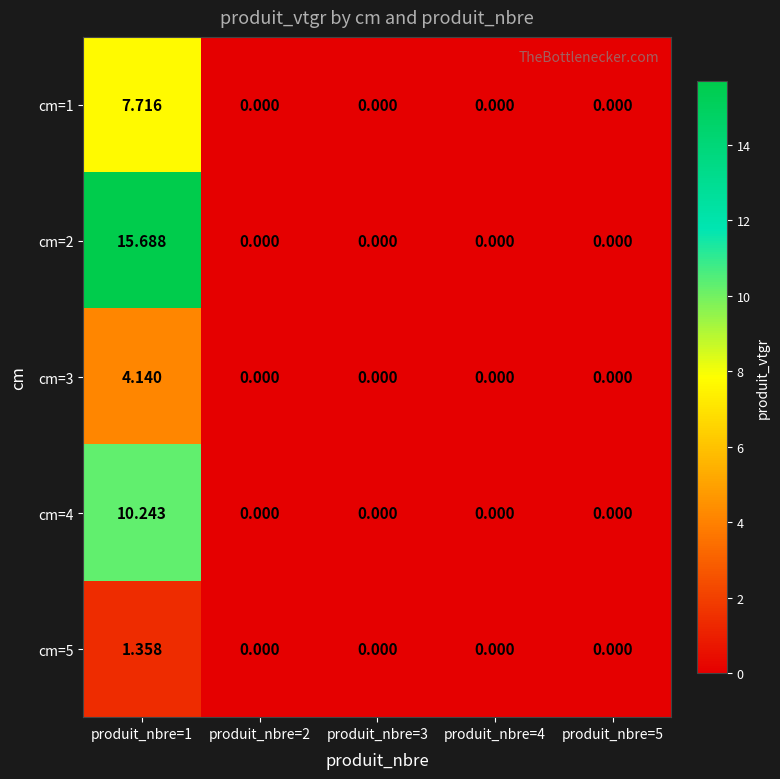

Reading left to right, extract all data points from this chart.

cm=1: produit_nbre=1=7.7	produit_nbre=2=0.0	produit_nbre=3=0.0	produit_nbre=4=0.0	produit_nbre=5=0.0
cm=2: produit_nbre=1=15.7	produit_nbre=2=0.0	produit_nbre=3=0.0	produit_nbre=4=0.0	produit_nbre=5=0.0
cm=3: produit_nbre=1=4.1	produit_nbre=2=0.0	produit_nbre=3=0.0	produit_nbre=4=0.0	produit_nbre=5=0.0
cm=4: produit_nbre=1=10.2	produit_nbre=2=0.0	produit_nbre=3=0.0	produit_nbre=4=0.0	produit_nbre=5=0.0
cm=5: produit_nbre=1=1.4	produit_nbre=2=0.0	produit_nbre=3=0.0	produit_nbre=4=0.0	produit_nbre=5=0.0